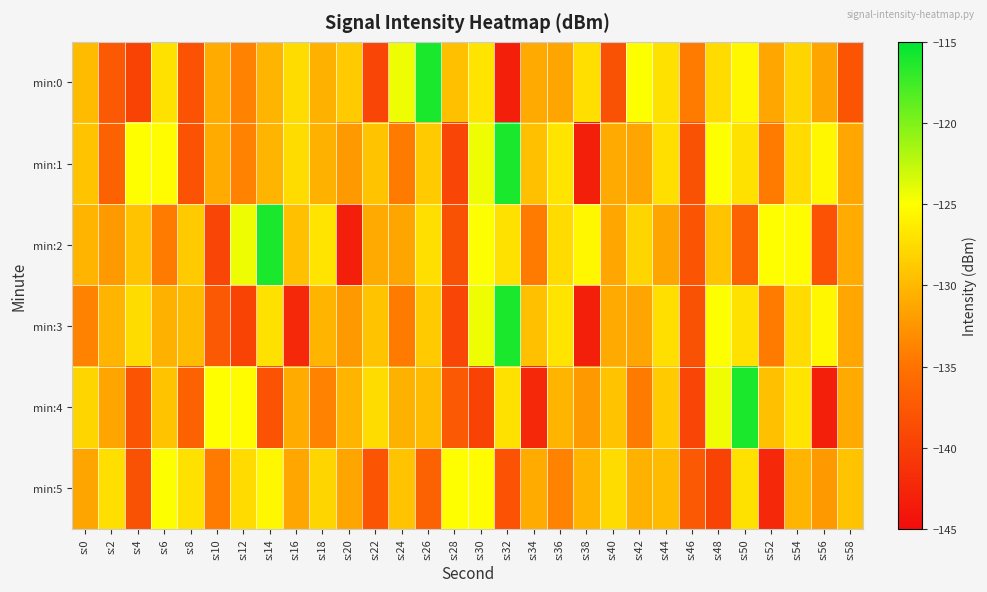

What is the greatest value displayed?

-116.1